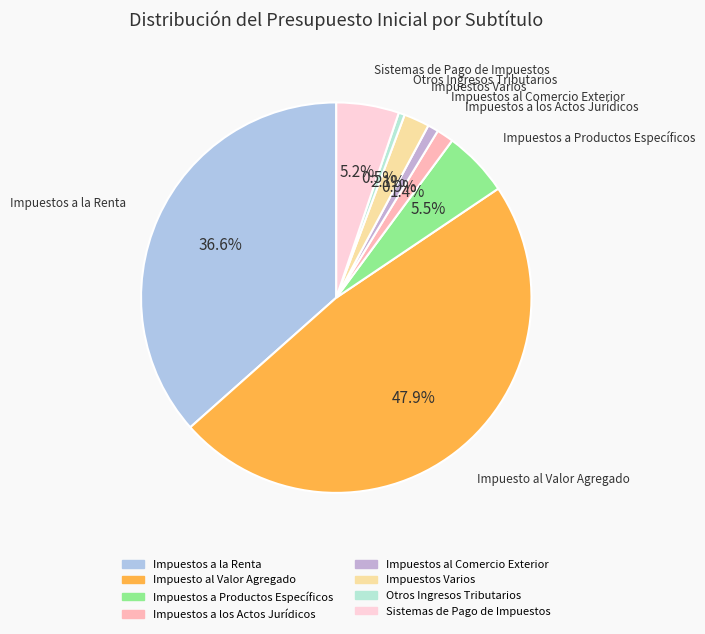

How many segments does this pie chart have?

8